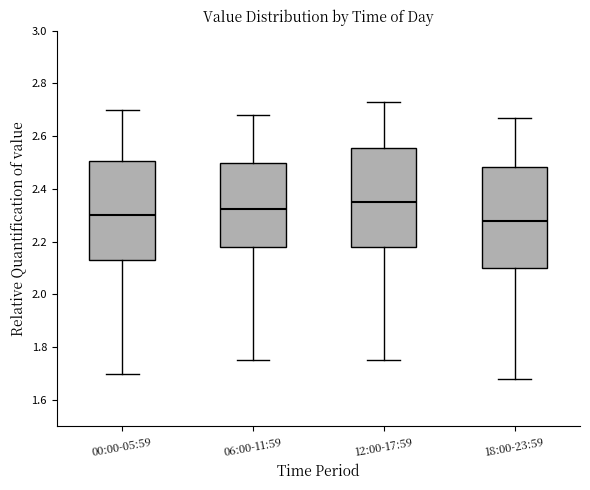

Which box's median line is the highest?

12:00-17:59